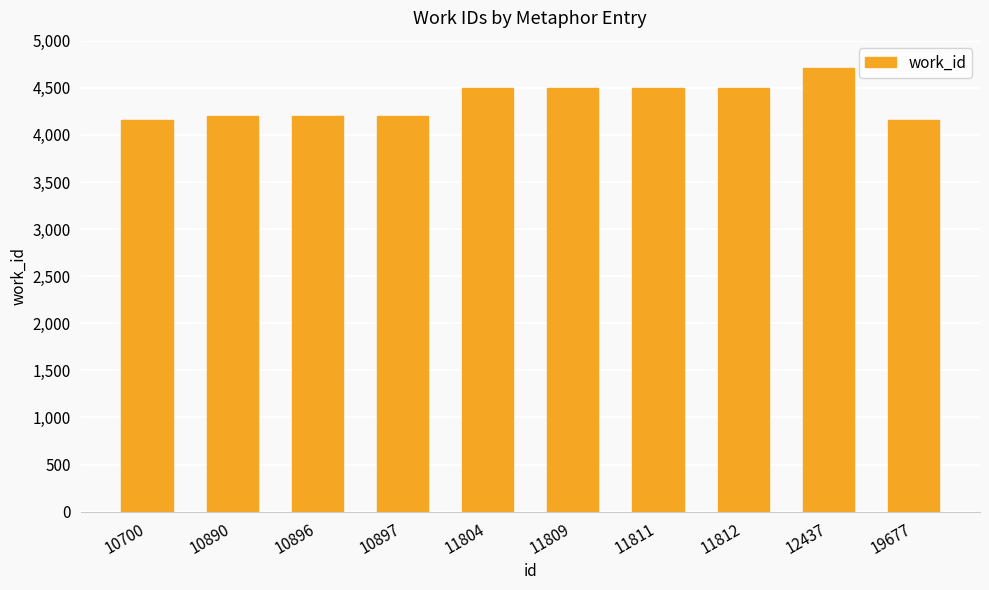

What is the greatest value displayed?

4715